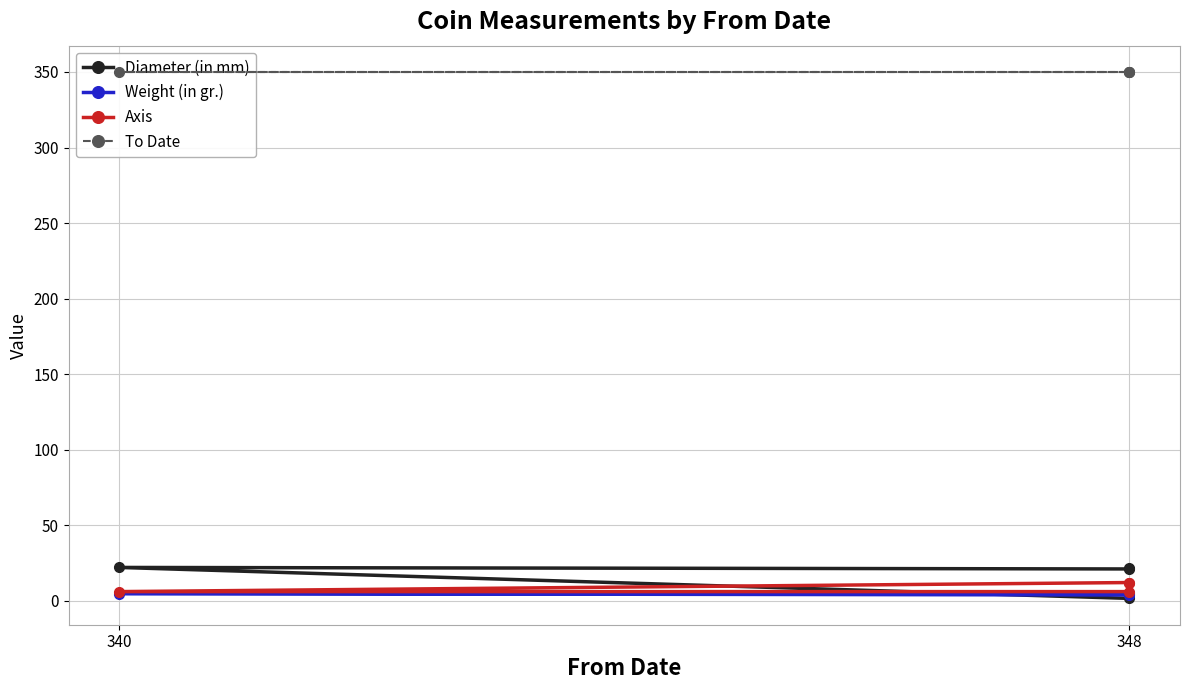

Which series has the widest spread of values?

Diameter (in mm)